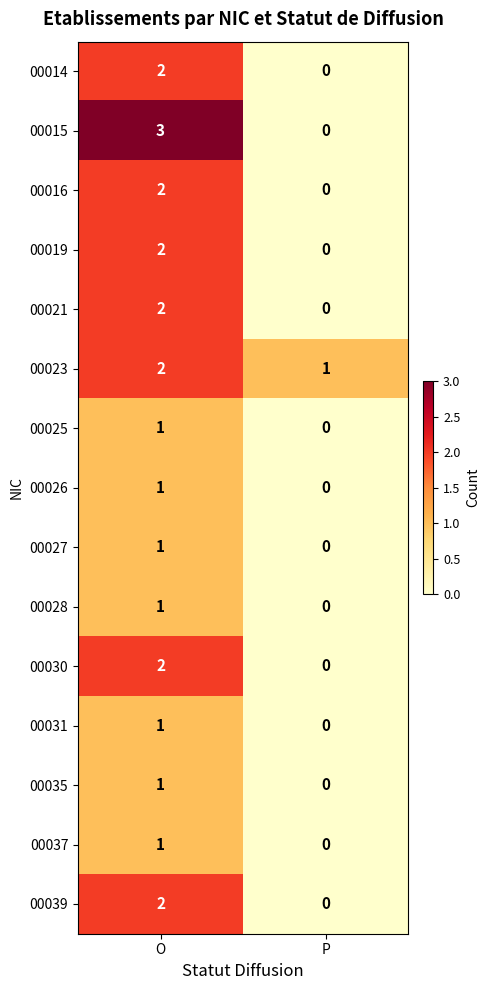

Rank the categories by 00021 value from lowest to highest.

P, O